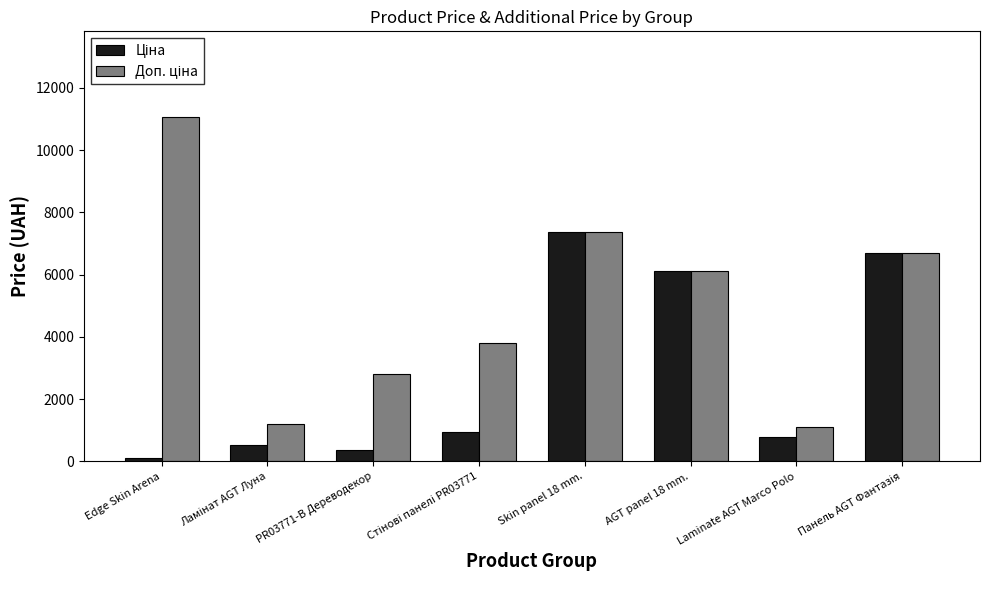

At how many categories does at least one series exceed 6386?

3